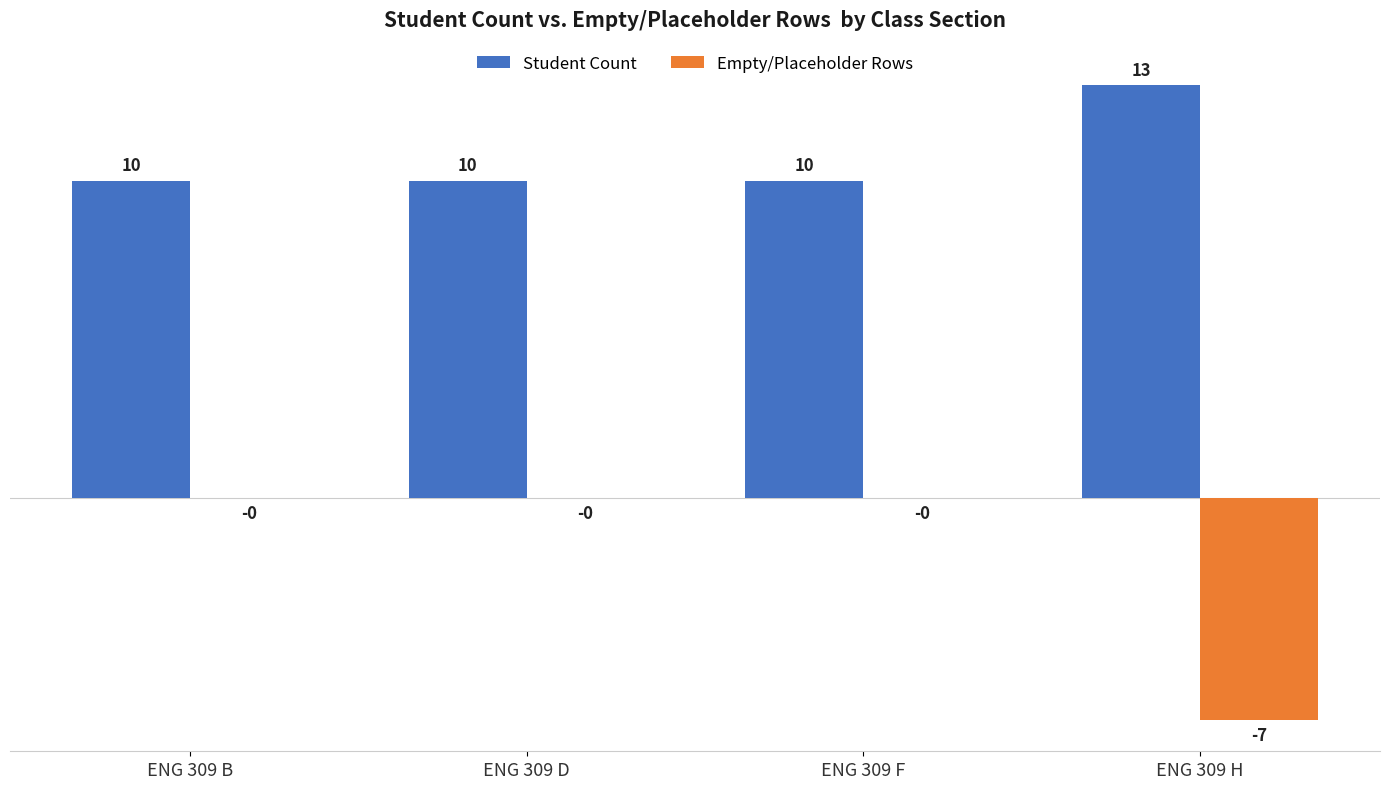

How many groups of bars are there?

4